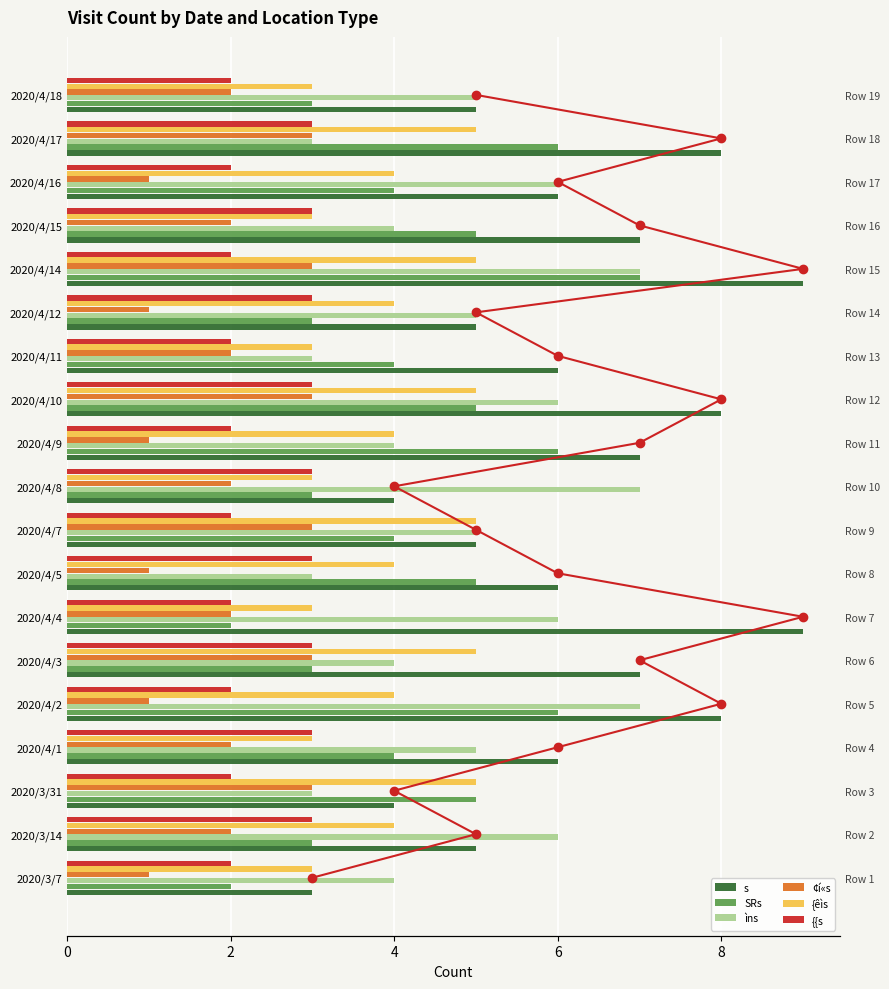

Read the {{s value at 0.

2